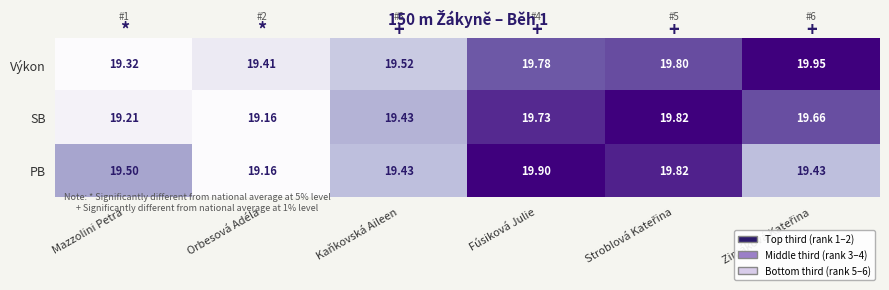

Count the number of data series in this chart.

3